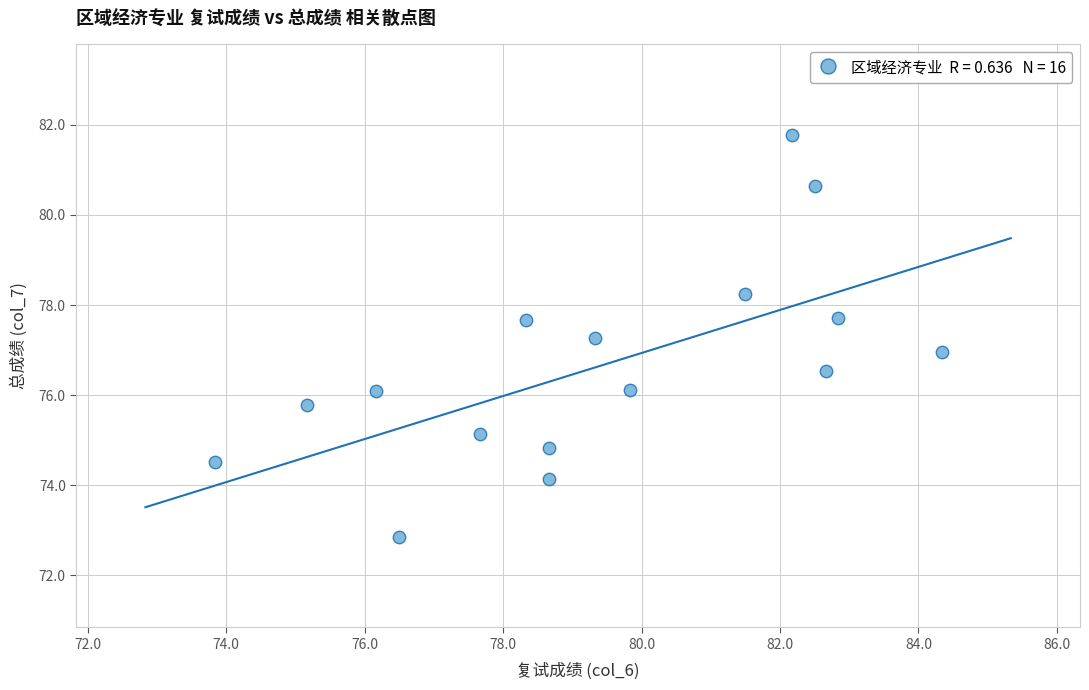

What is the range of X values (max minus min)?

10.5